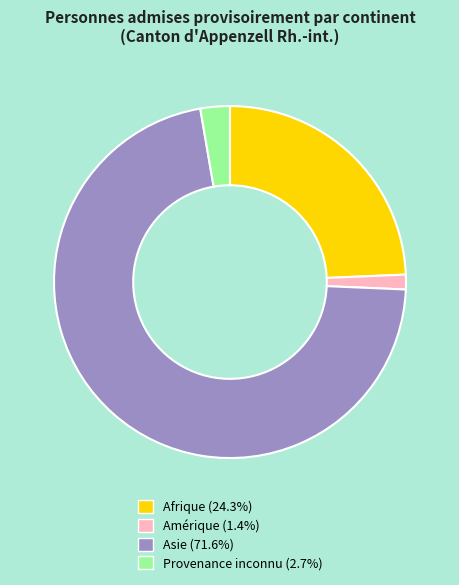

Is there a majority slice in this chart?

Yes